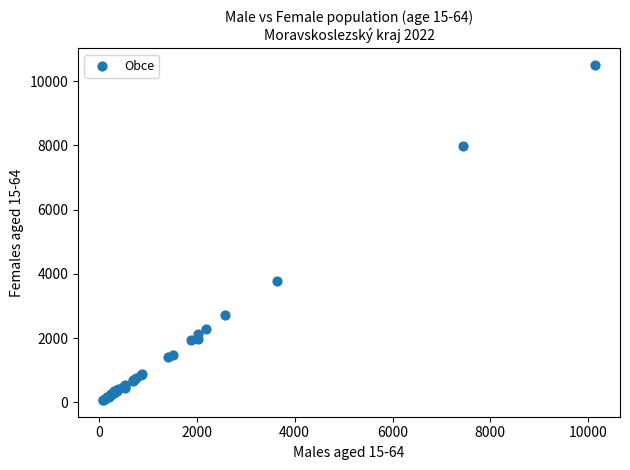

What Y value in the scatter plot is closest to 5285?

3787